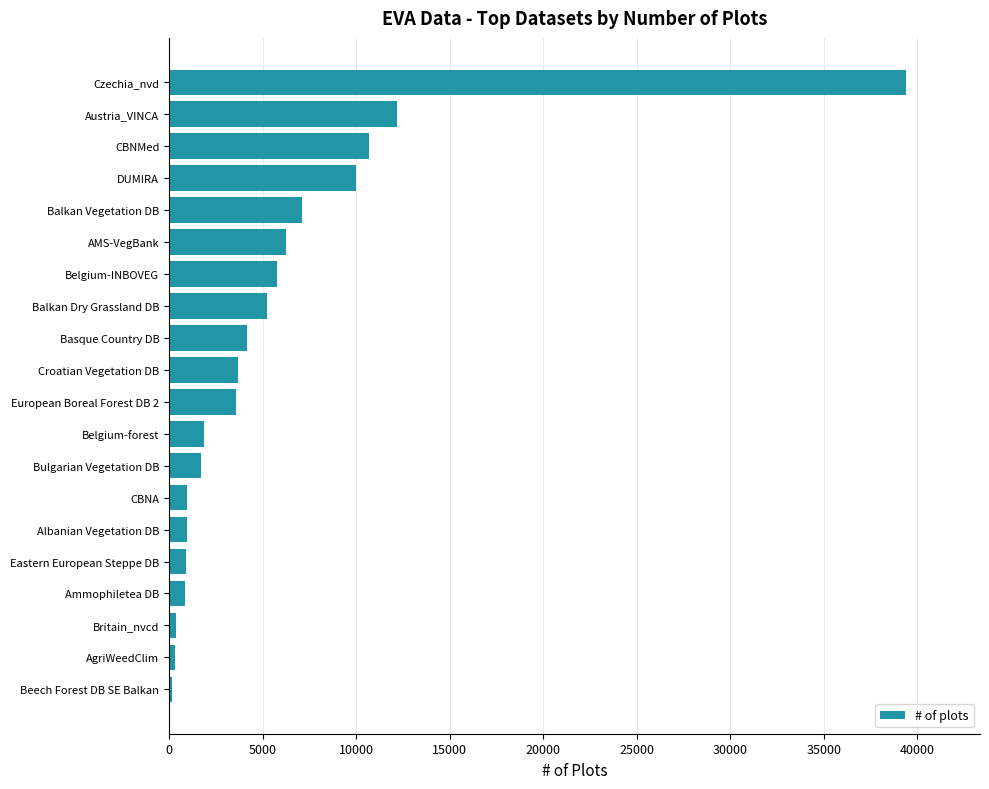

Which has a higher value, DUMIRA or Britain_nvcd?

DUMIRA